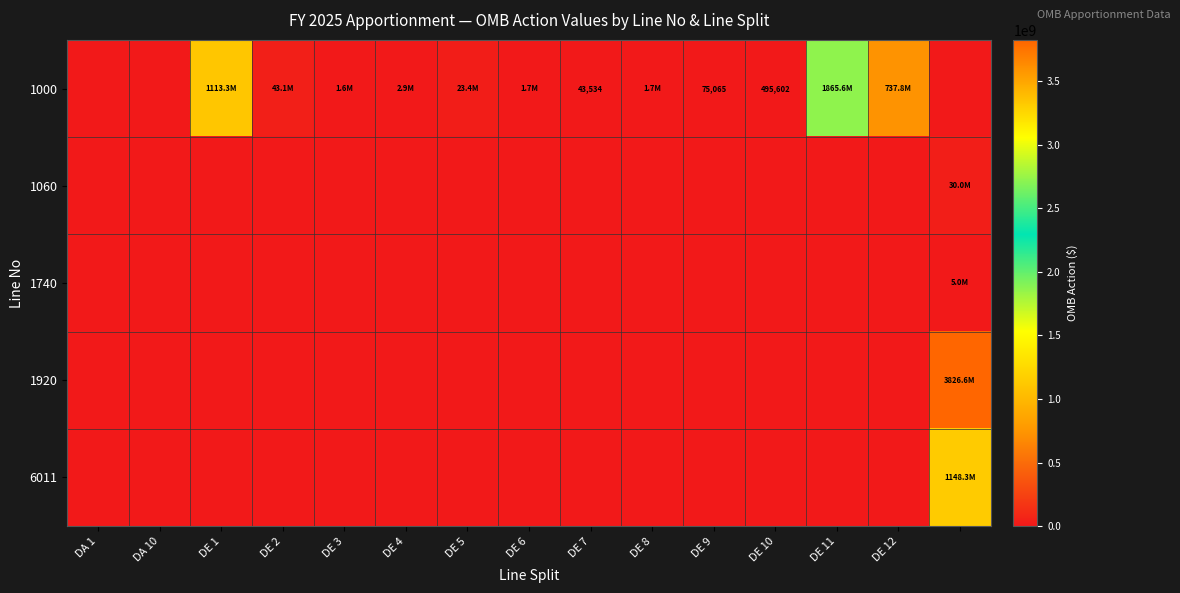

True or false: 1000 has a value of 766052 at DE 10.

False